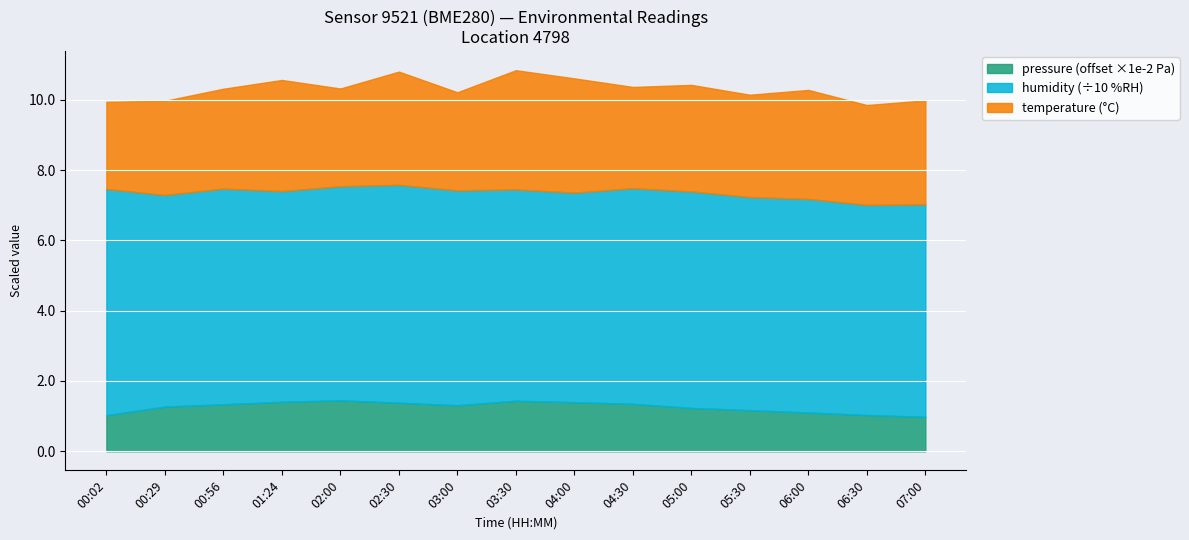

Reading left to right, list all the values displayed in this chart.

pressure: 96102.7	96127.1	96133.7	96140.8	96145.0	96138.2	96130.9	96143.8	96139.6	96134.9	96123.3	96117.0	96110.2	96103.1	96098.1
humidity: 64.3	60.2	61.4	59.9	60.9	62.0	61.1	60.1	59.6	61.3	61.6	60.6	60.8	59.8	60.4
temperature: 2.5	2.7	2.8	3.2	2.8	3.2	2.8	3.4	3.2	2.9	3.0	2.9	3.1	2.8	3.0